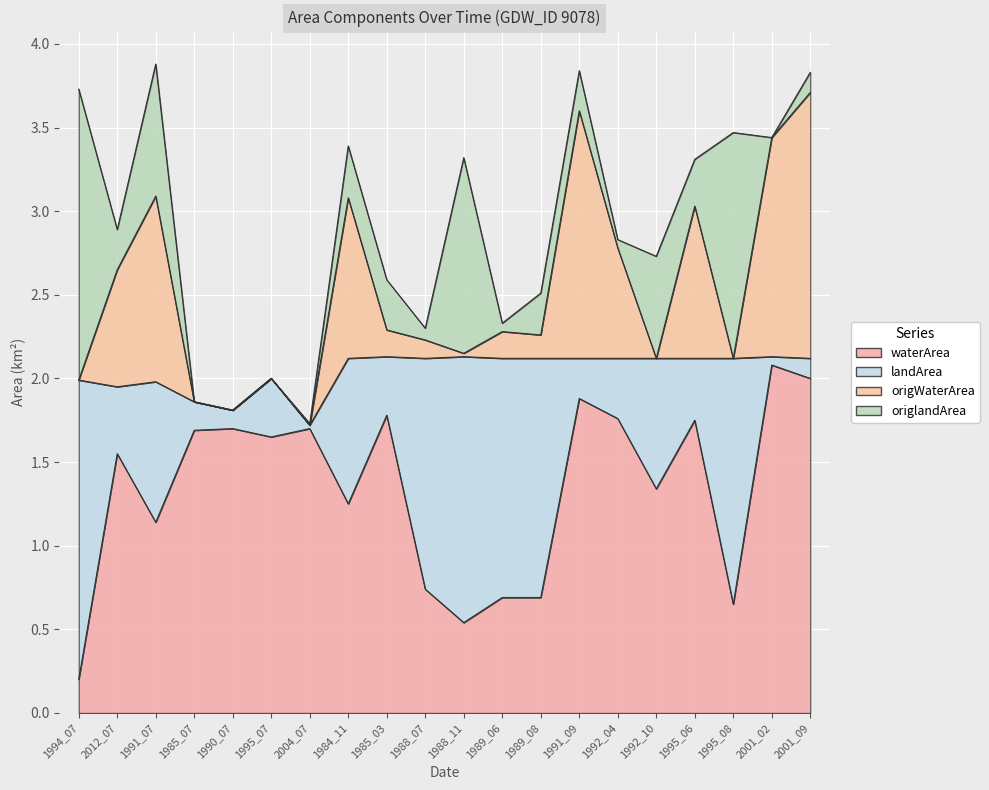

Between 1988_11 and 2012_07, which is larger?

2012_07